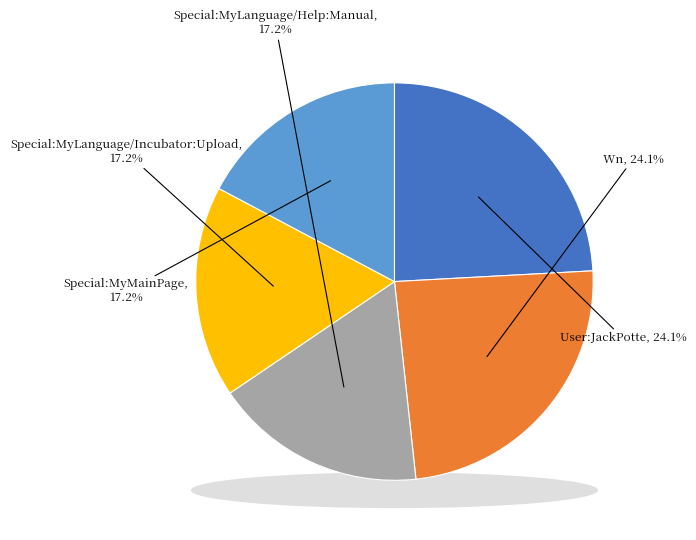

To the nearest percent, what is the difference between the largest and smallest slice percentages?

7%